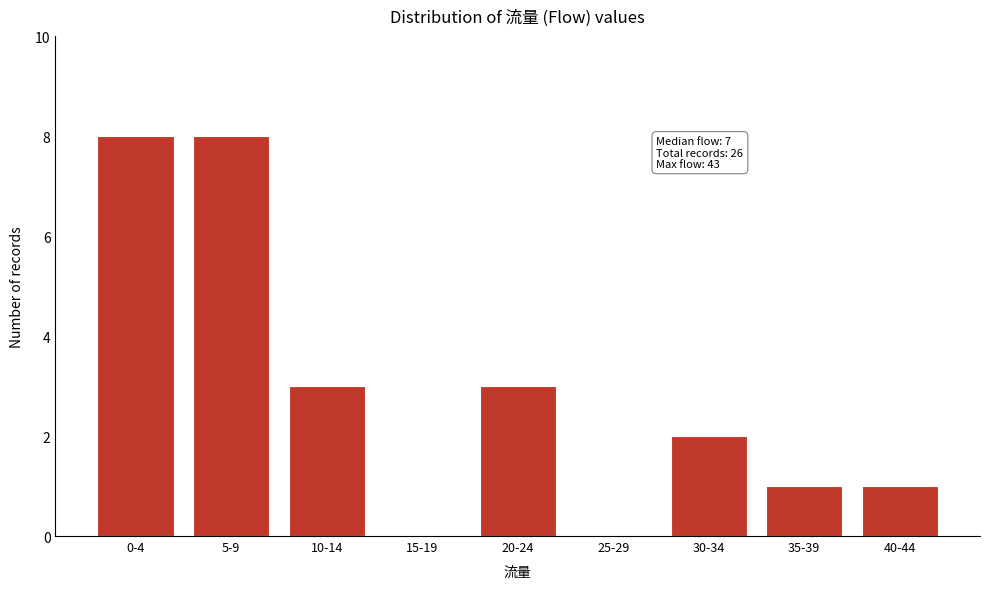

Reading left to right, extract all data points from this chart.

0-4=8	5-9=8	10-14=3	15-19=0	20-24=3	25-29=0	30-34=2	35-39=1	40-44=1